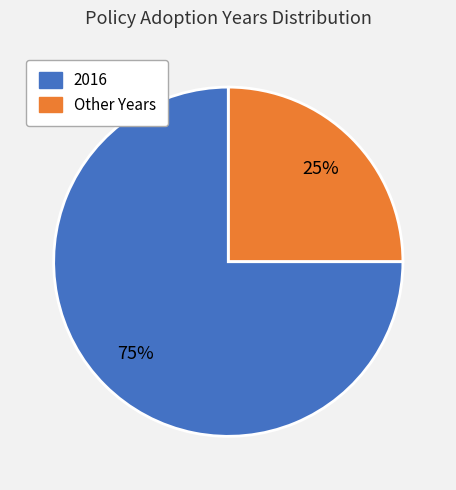

To the nearest percent, what is the difference between the largest and smallest slice percentages?

50%